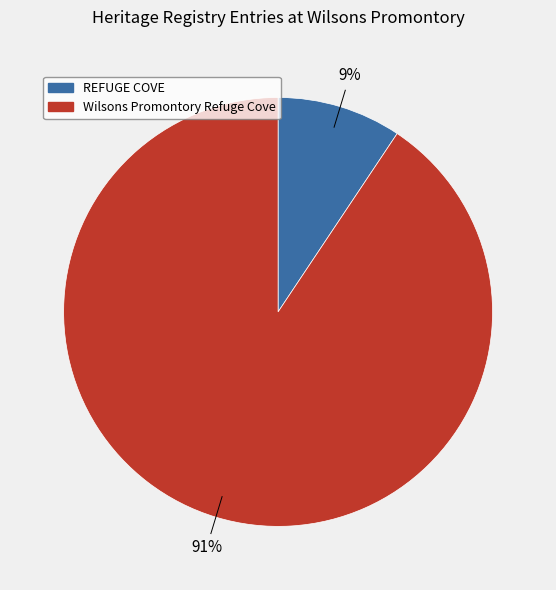

To the nearest percent, what is the average slice percentage?

50%